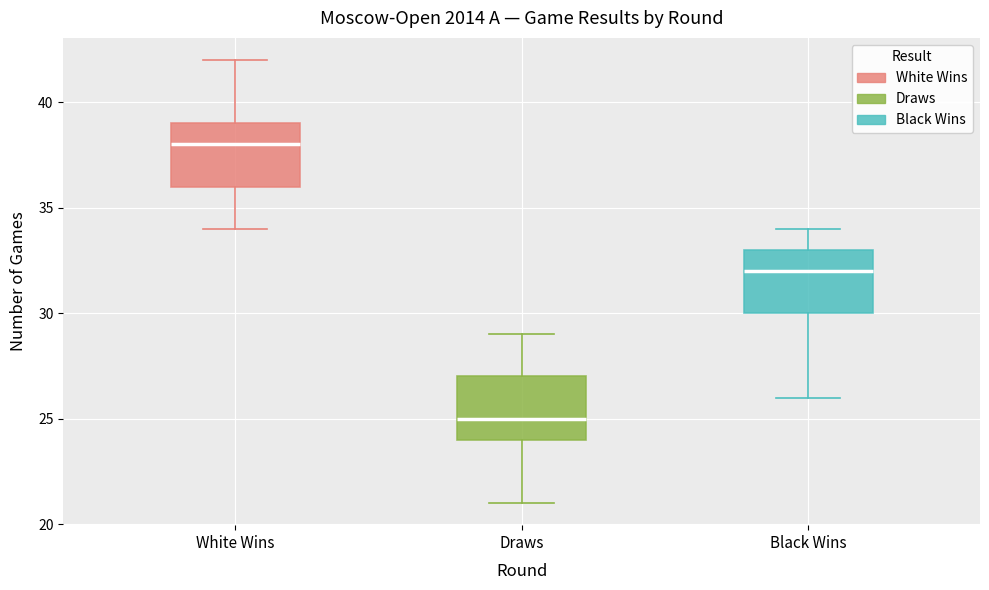

Reading left to right, read every box against the y-axis: the position of its median line, the range the box covers, and the ends of its whiskers. The values are not printed on the chart, so give them approximately, as read against the axis.

White Wins: median 38, box 36 to 39, whiskers 34 to 42
Draws: median 25, box 24 to 27, whiskers 21 to 29
Black Wins: median 32, box 30 to 33, whiskers 26 to 34